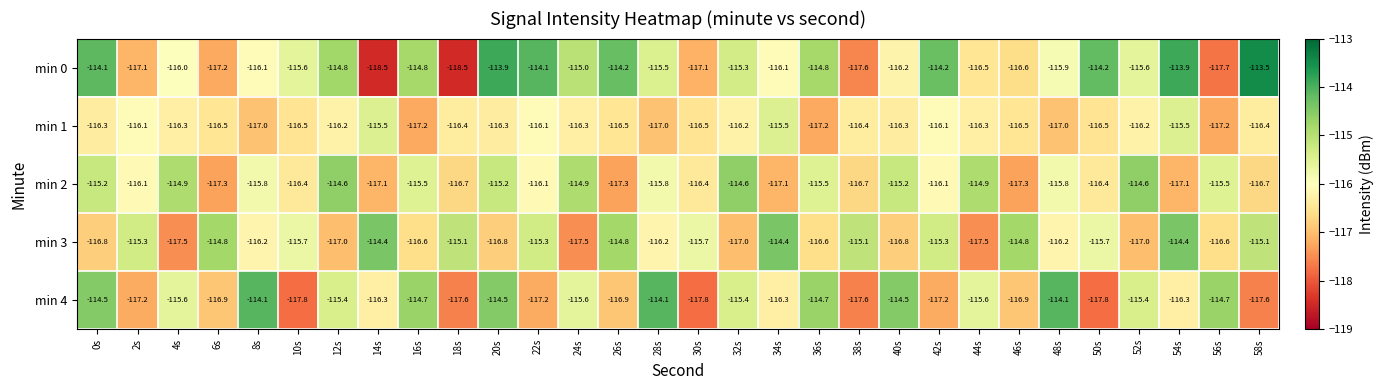

Between 0s and 54s, which series saw the biggest shift?

min 3